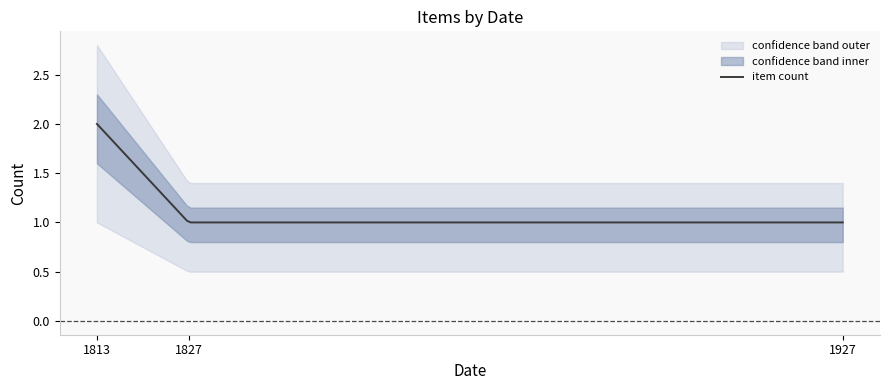

Rank the series by their average value, from lowest to highest.

lower, middle, upper